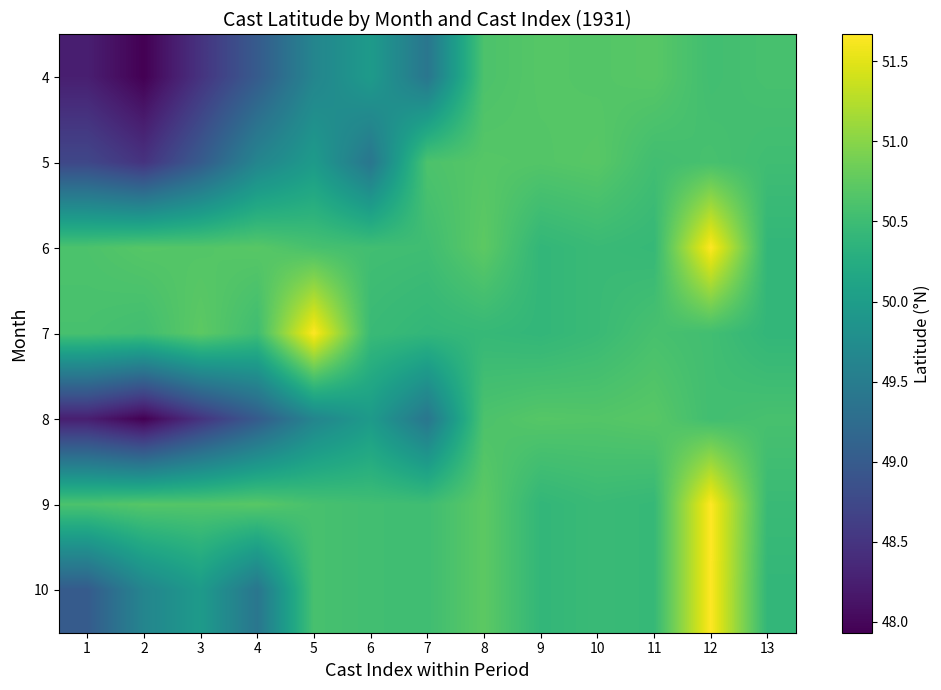

Which category has the highest value across all series?

12